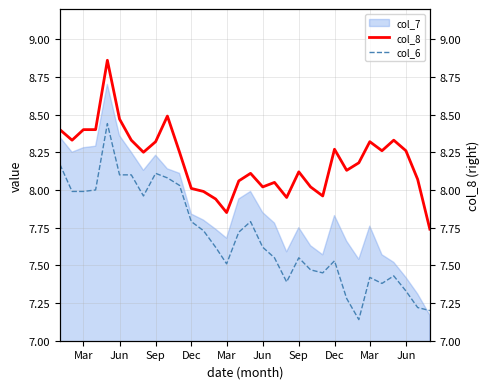

Where is col_8 nearest to the value 8?

Dec